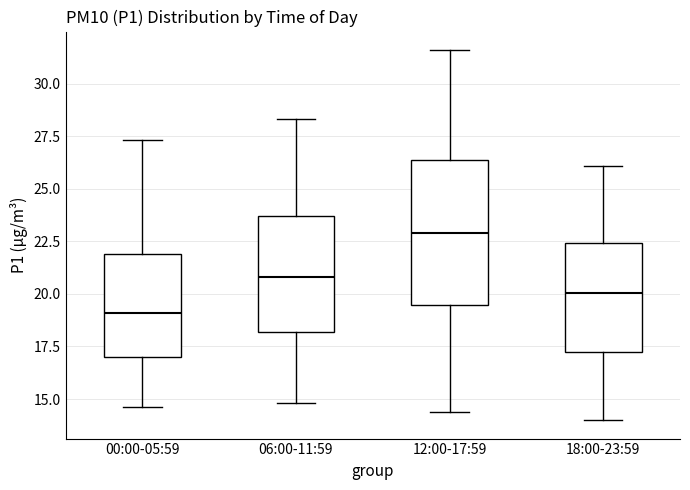

Which box is the tallest, from its lower edge to its upper edge?

12:00-17:59